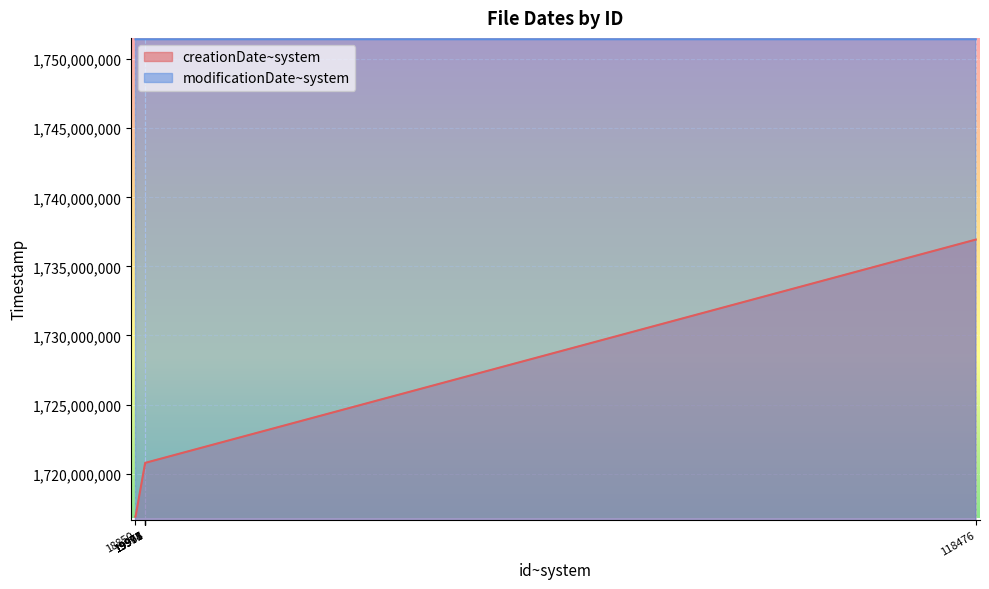

Where is modificationDate~system nearest to the value 1751440491?

19969